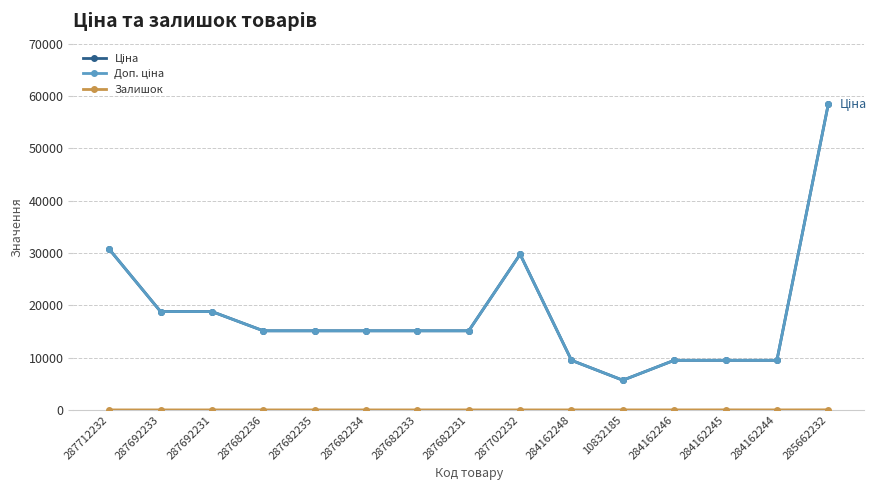

Does the chart have visible grid lines?

Yes